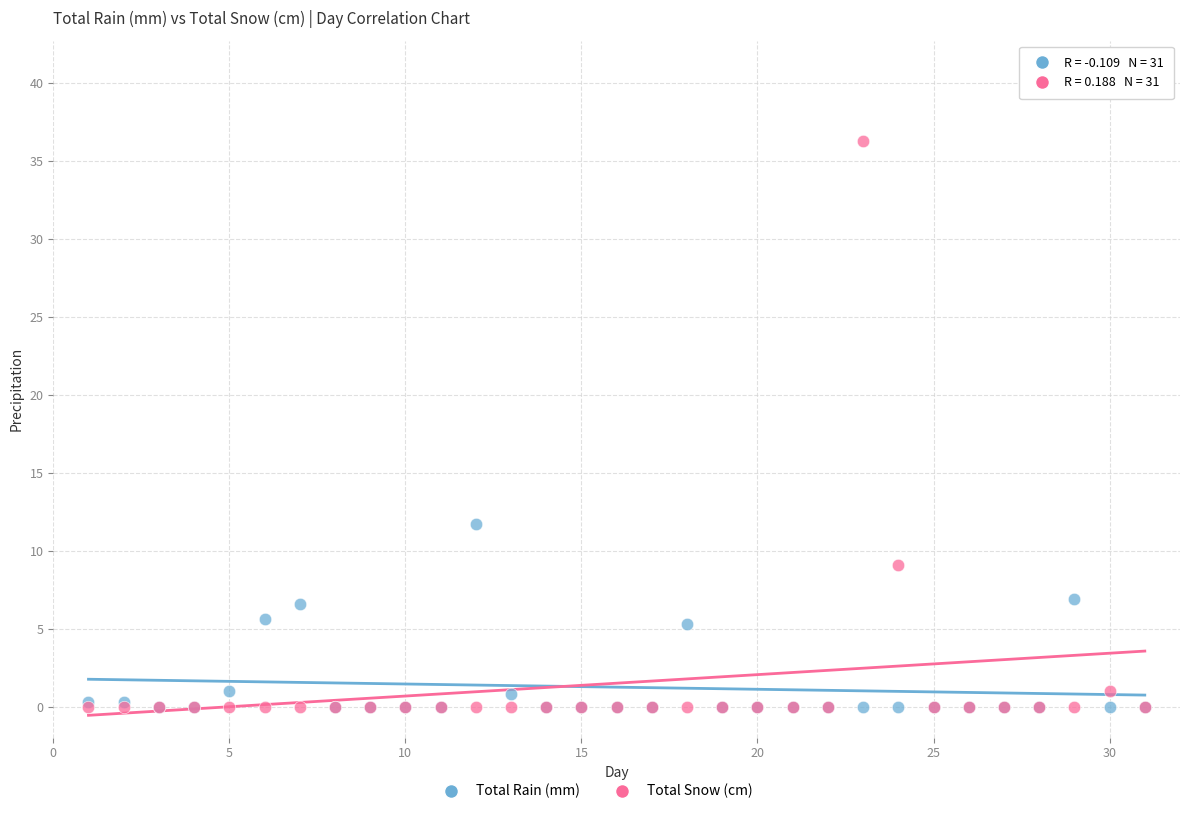

In the Total Snow (cm) series, what Y value is closest to 18?

9.1